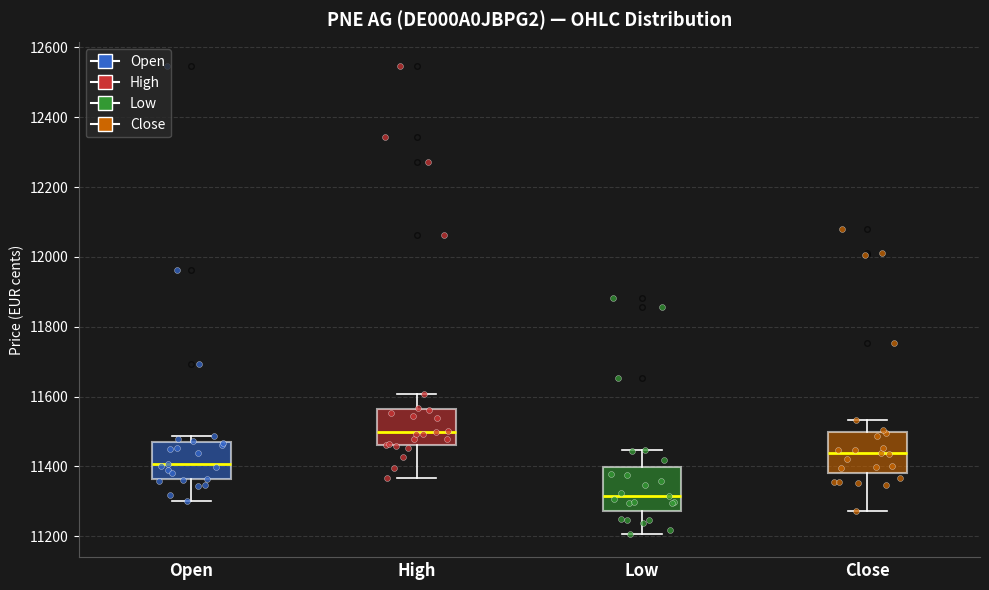

Which box's median line is the lowest?

Low